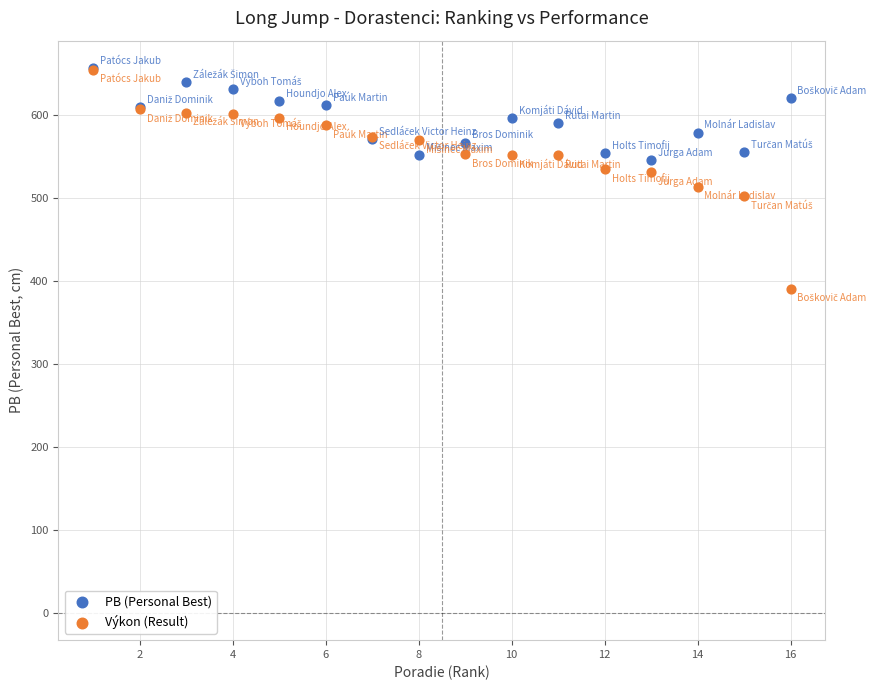

What are all the series names shown in the legend?

PB (Personal Best), Výkon (Result)